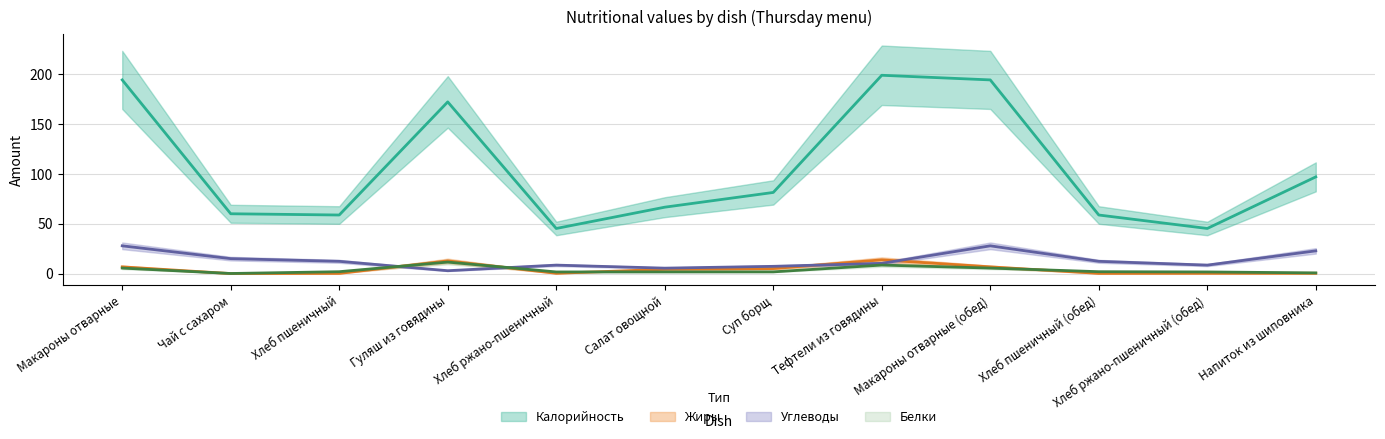

At which category does the chart reach its peak across all series?

Тефтели из говядины